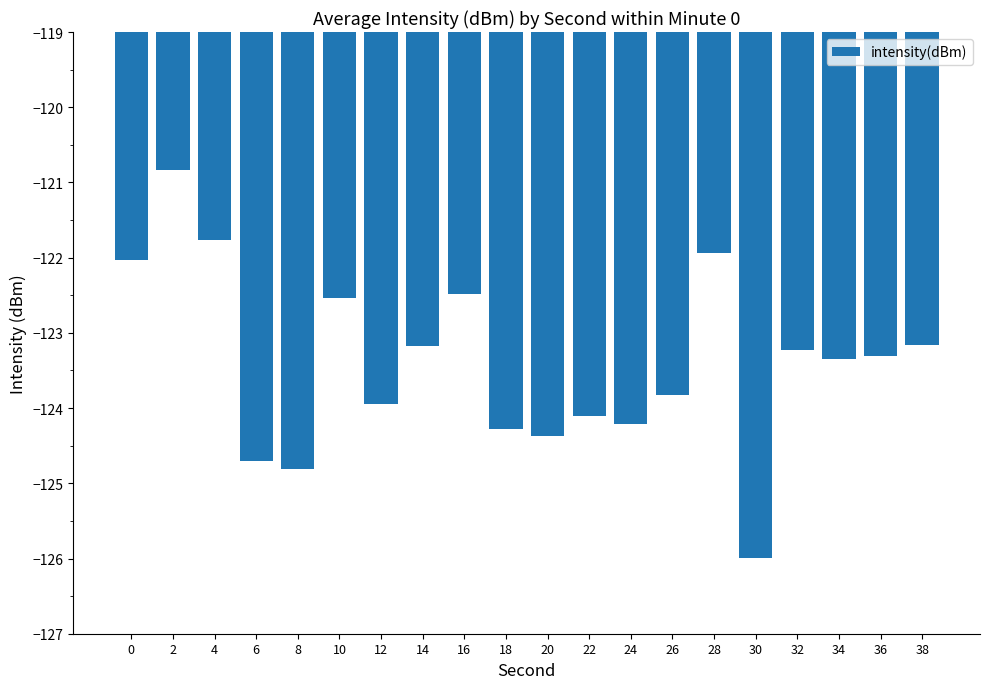

What is the minimum value shown in the chart?

-126.0